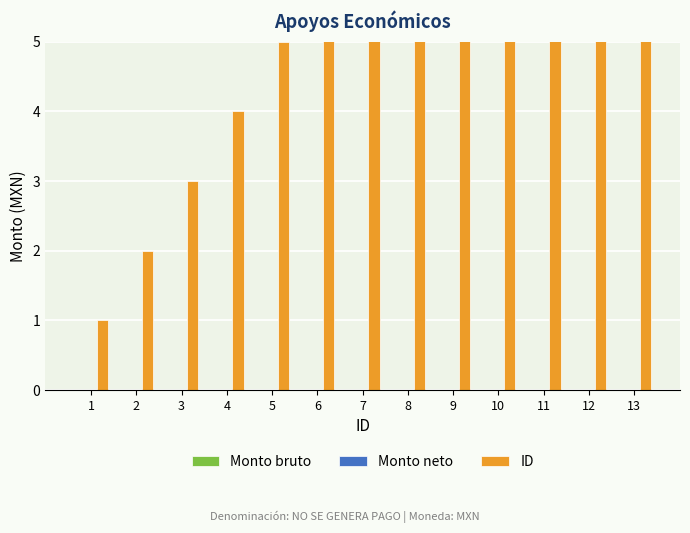

Reading left to right, what are all the values shown in this chart?

Monto bruto: 0	0	0	0	0	0	0	0	0	0	0	0	0
Monto neto: 0	0	0	0	0	0	0	0	0	0	0	0	0
ID: 1	2	3	4	5	6	7	8	9	10	11	12	13